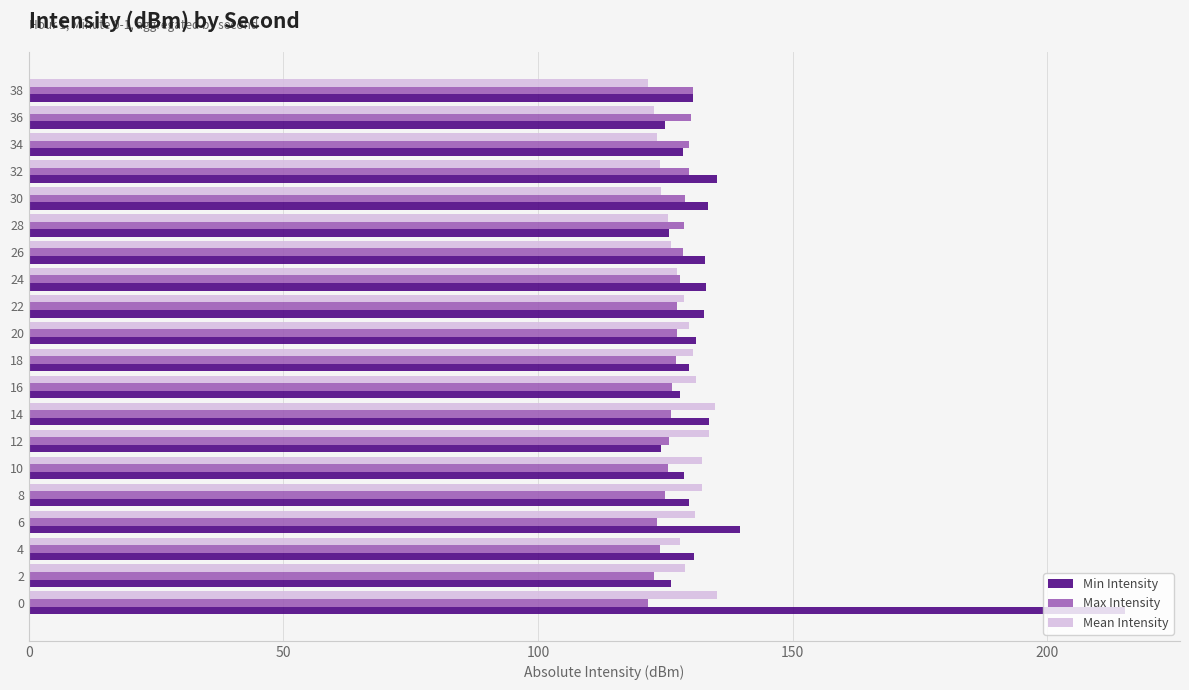

List the series in order of their overall mean, lowest first.

Max Intensity, Mean Intensity, Min Intensity